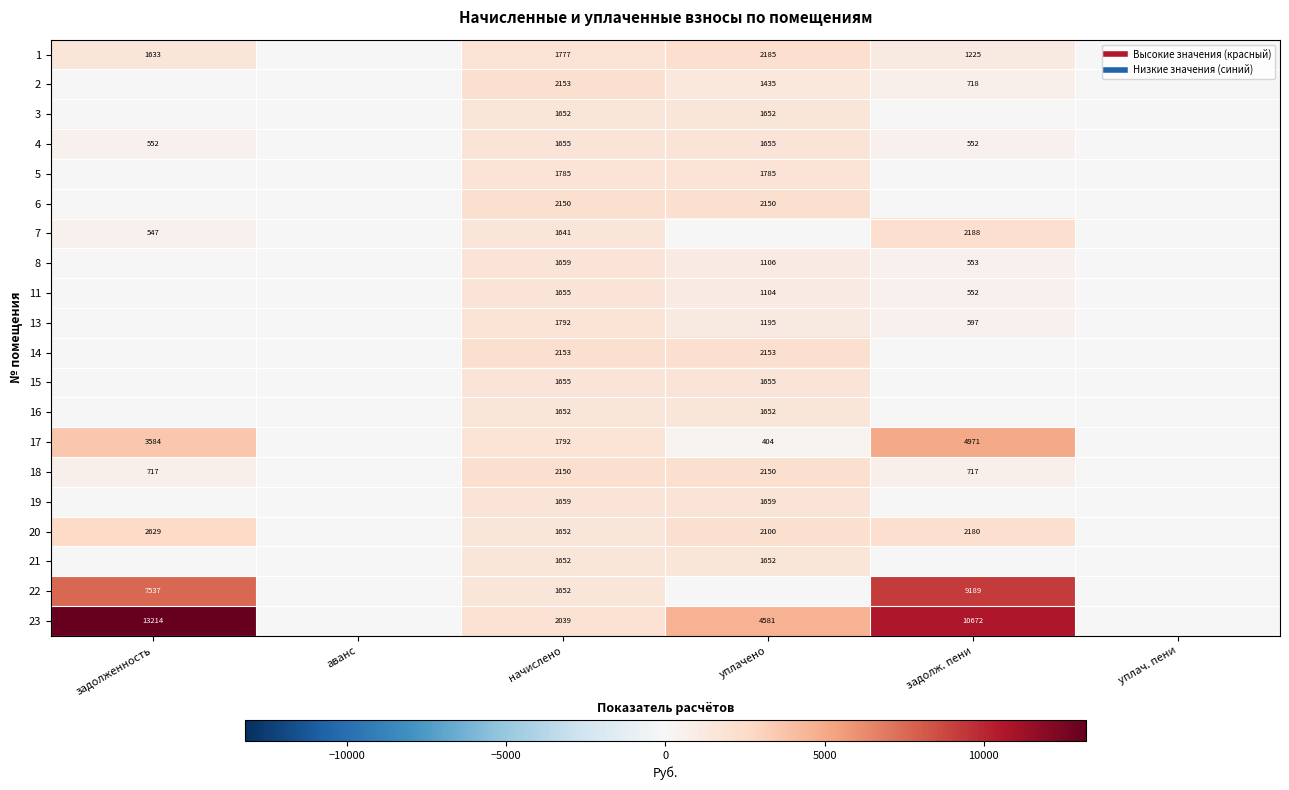

What is the difference between the highest and lowest values at задолженность?

13214.4